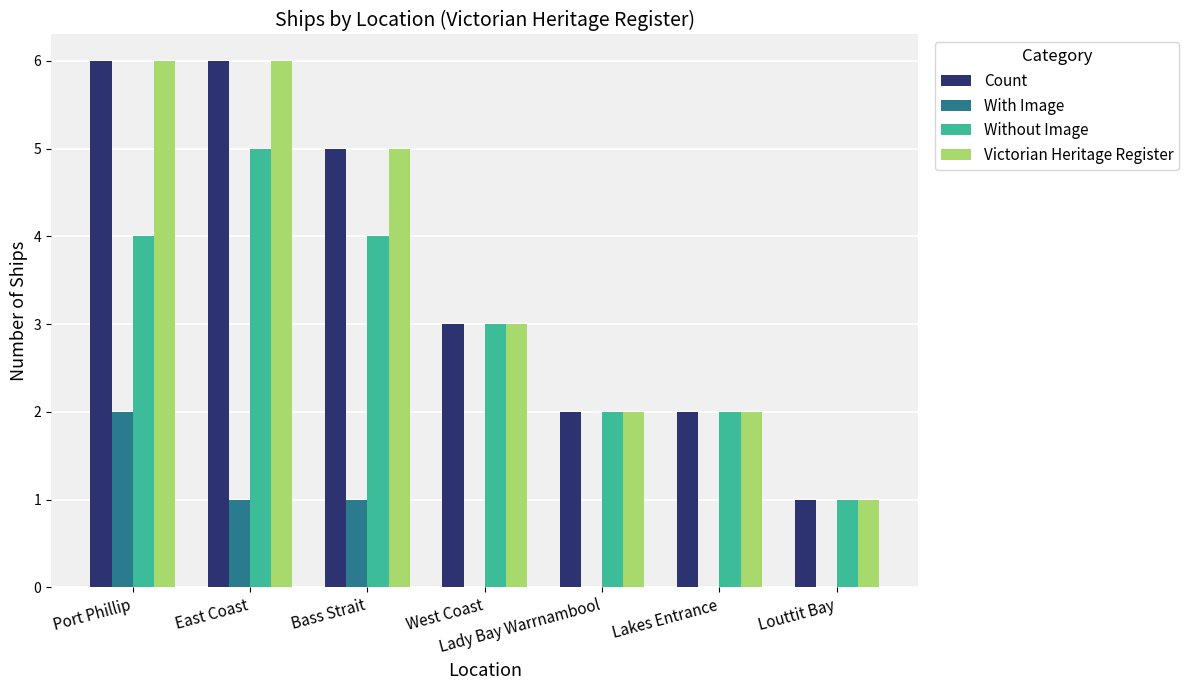

What are all the series names shown in the legend?

Count, With Image, Without Image, Victorian Heritage Register